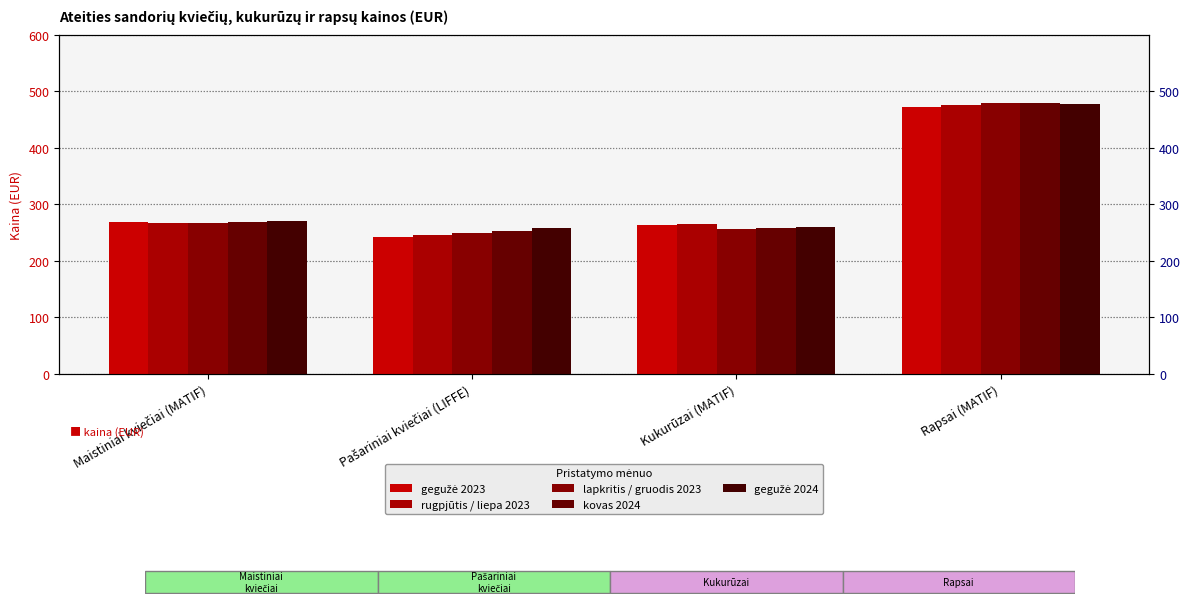

Between Maistiniai kviečiai (MATIF) and Pašariniai kviečiai (LIFFE), which series saw the biggest shift?

gegužė 2023